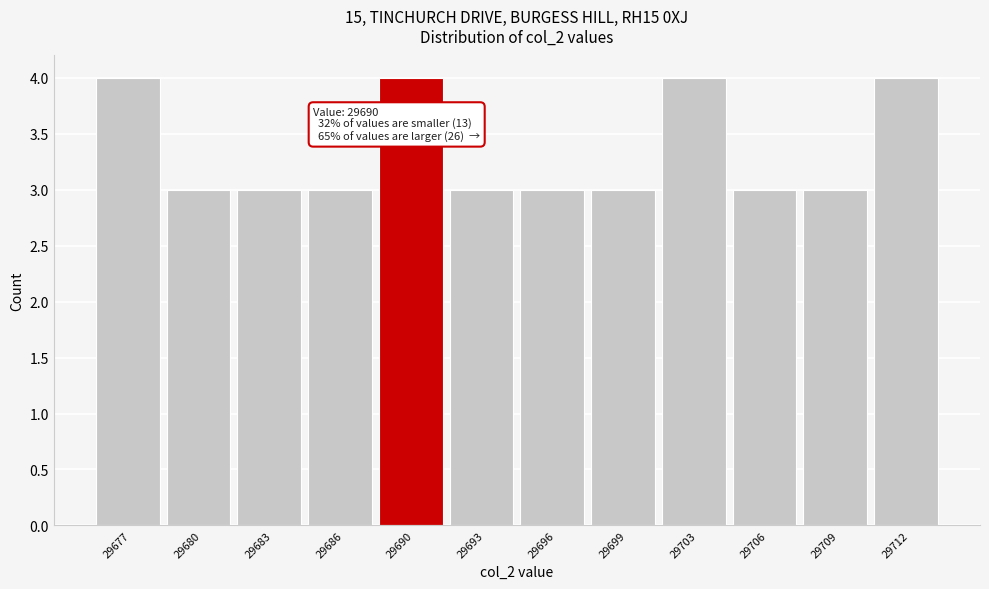

Reading left to right, list all the values displayed in this chart.

4	3	3	3	4	3	3	3	4	3	3	4